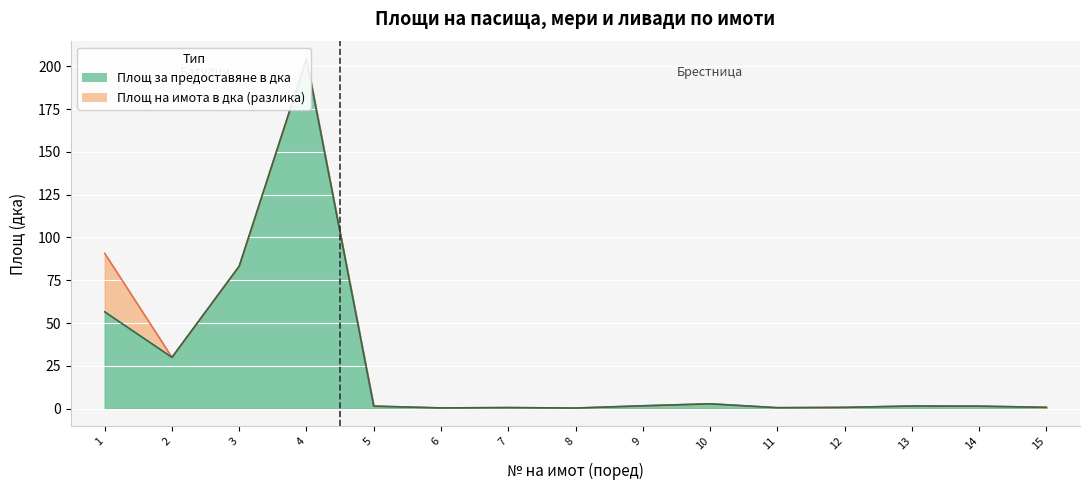

What is the sum of the Площ на имота в дка values at 9 and 4?

205.9